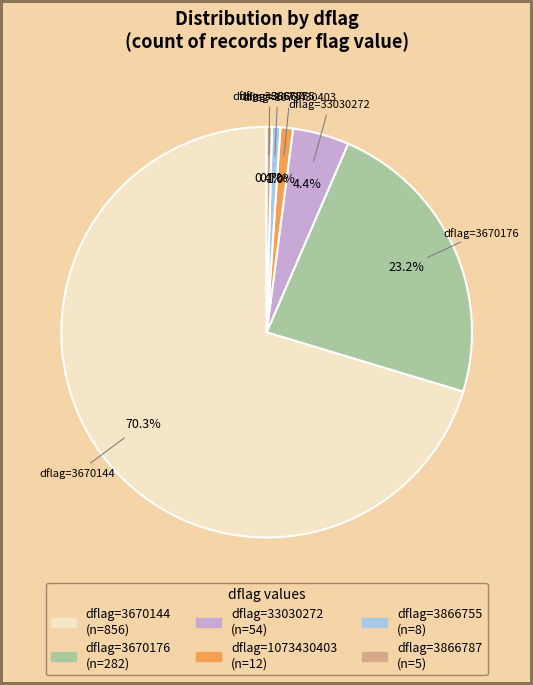

Is there a majority slice in this chart?

Yes